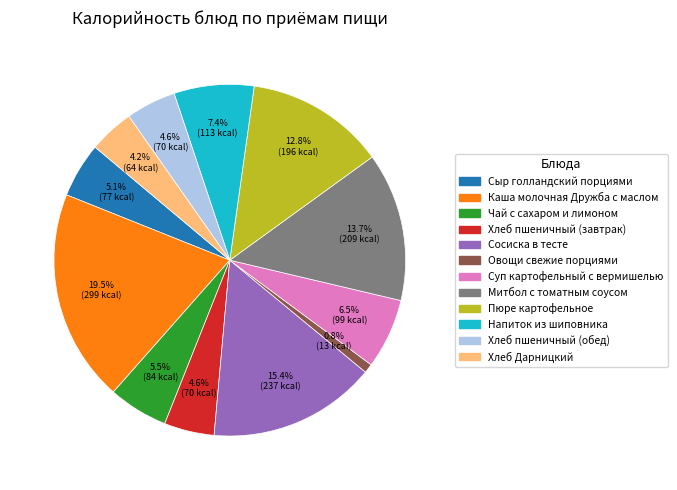

Which category has the biggest portion of the pie?

Каша молочная Дружба с маслом